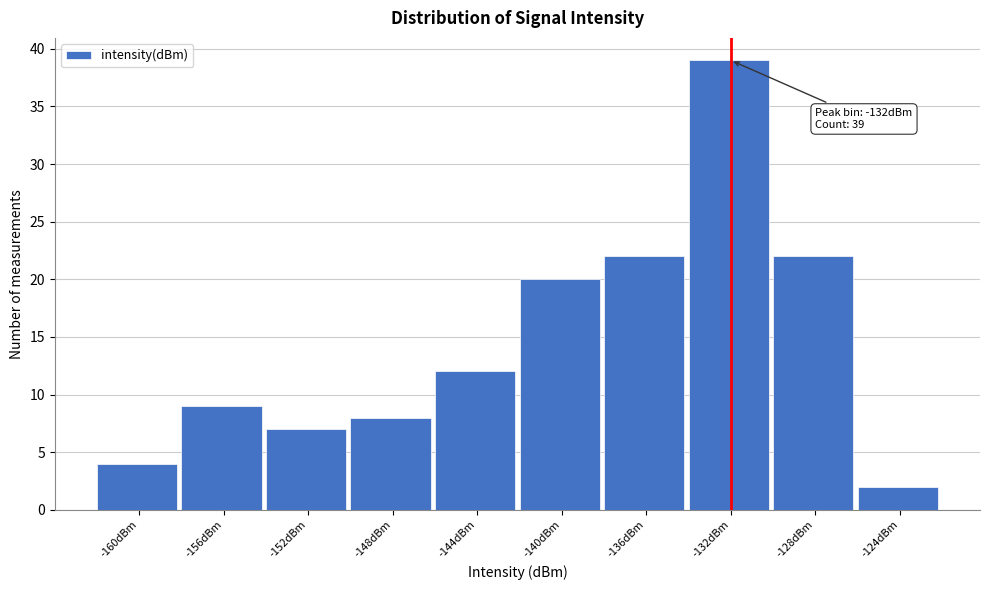

Reading left to right, list all the values displayed in this chart.

-160dBm=4	-156dBm=9	-152dBm=7	-148dBm=8	-144dBm=12	-140dBm=20	-136dBm=22	-132dBm=39	-128dBm=22	-124dBm=2